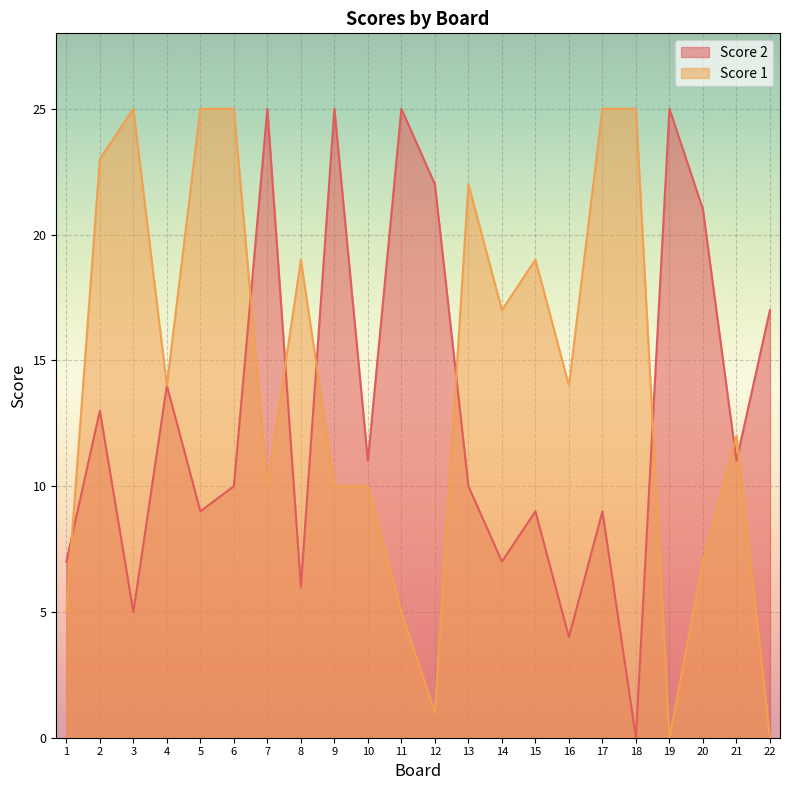

What are all the series names shown in the legend?

Score 2, Score 1